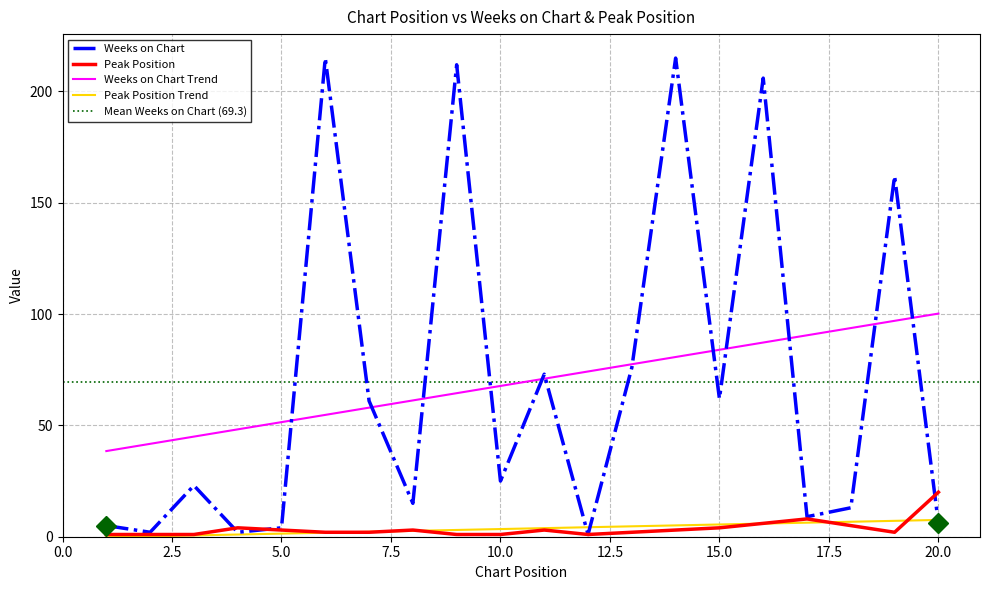

What is the sum of all Weeks on Chart values?

1387.0